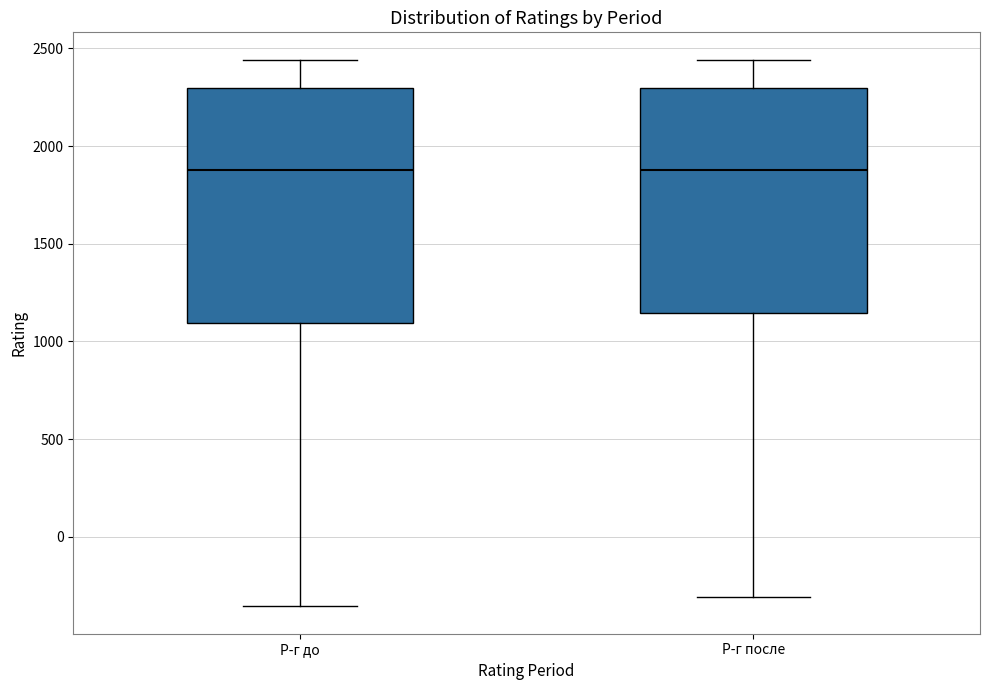

Where is the upper edge of the box for Р-г до on the y-axis? The values are not printed on the chart, so give them approximately, as read against the axis.

2300